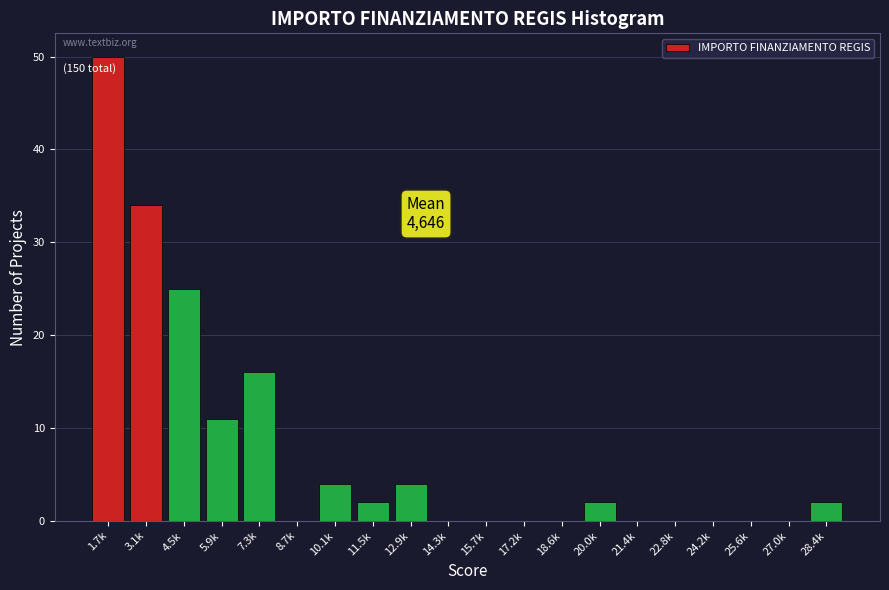

Reading left to right, list all the values displayed in this chart.

1.7k=50	3.1k=34	4.5k=25	5.9k=11	7.3k=16	8.7k=0	10.1k=4	11.5k=2	12.9k=4	14.3k=0	15.7k=0	17.2k=0	18.6k=0	20.0k=2	21.4k=0	22.8k=0	24.2k=0	25.6k=0	27.0k=0	28.4k=2